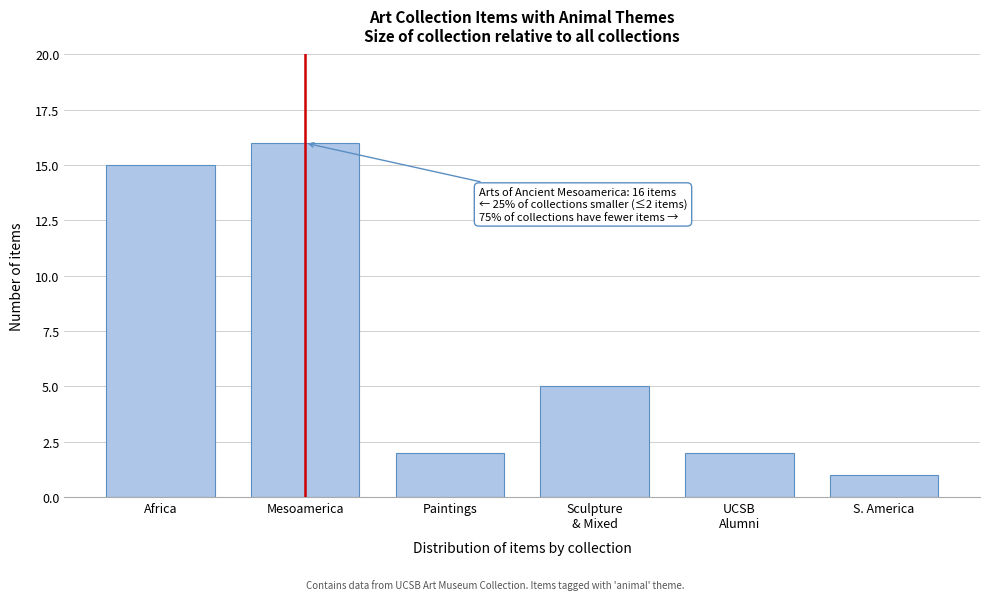

Reading left to right, list all the values displayed in this chart.

15	16	2	5	2	1